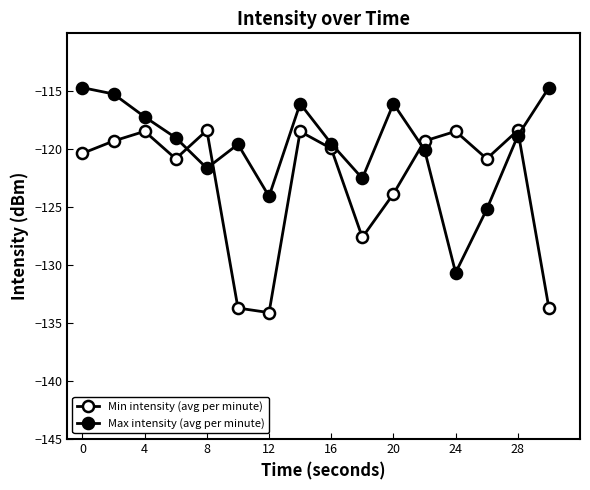

Which series has the widest spread of values?

Max intensity (avg per minute)